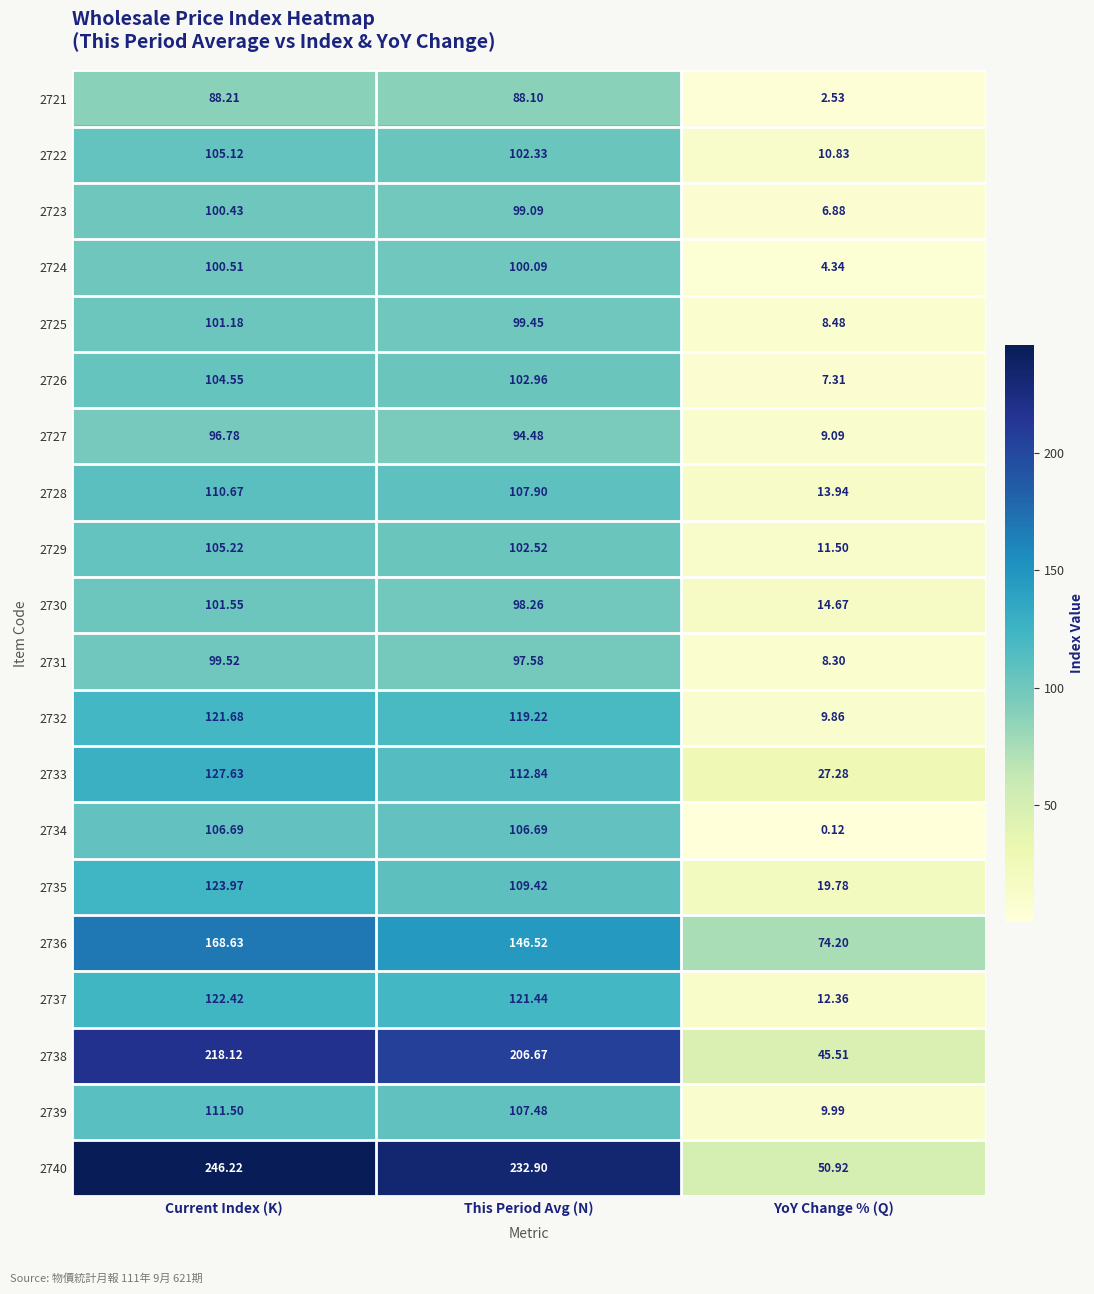

Which label corresponds to the smallest value in the chart?

YoY Change % (Q)